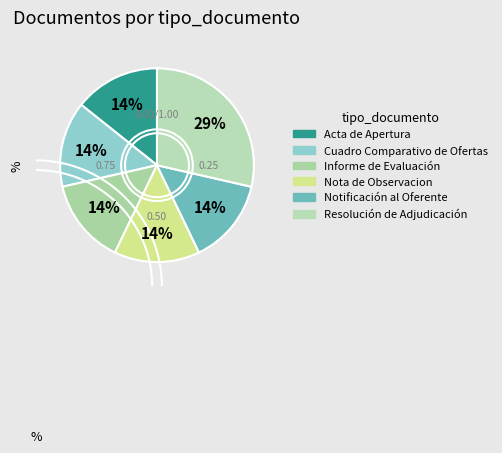

Do Resolución de Adjudicación and Notificación al Oferente together represent more than half of the pie?

No